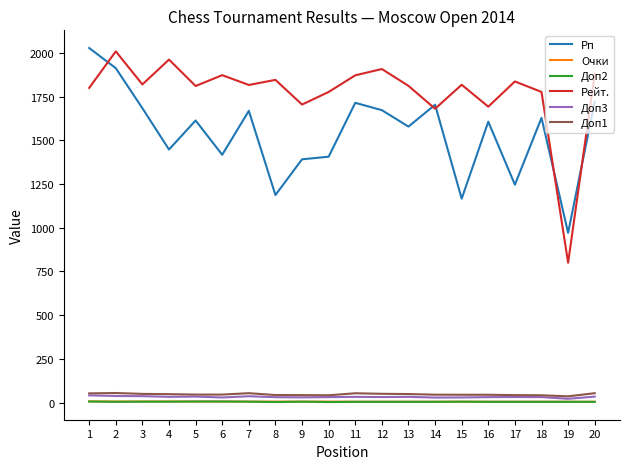

The Доп2 series shows 5.0 at 16. True or false?

True